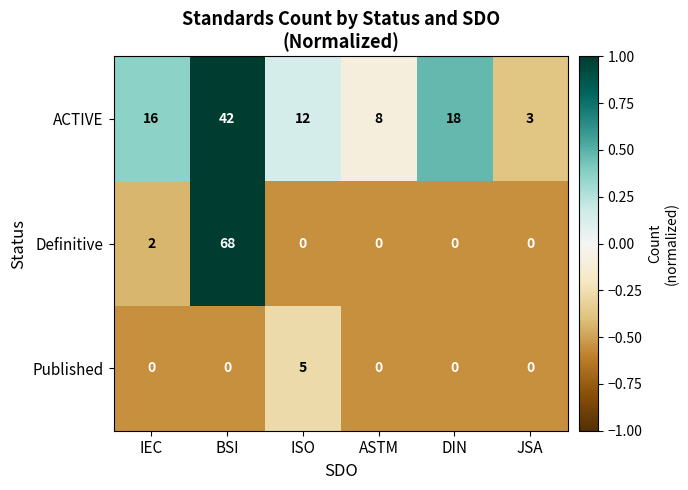

What is the sum of all ACTIVE values?

99